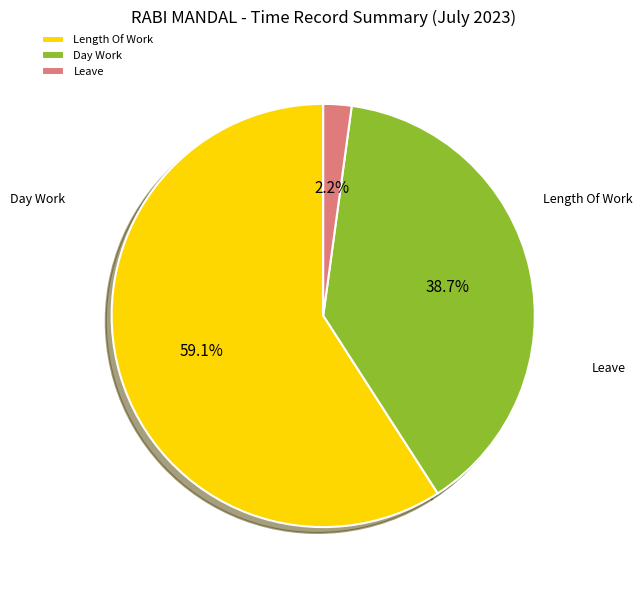

Which category accounts for the majority?

Length Of Work